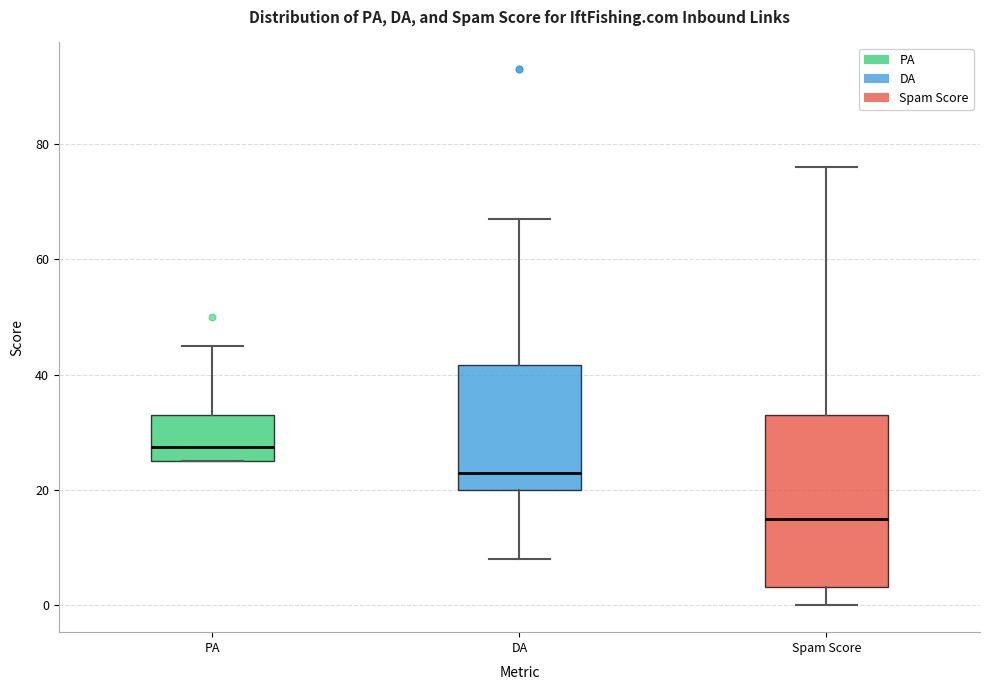

Where does the upper whisker of the box for PA end on the y-axis? The values are not printed on the chart, so give them approximately, as read against the axis.

46